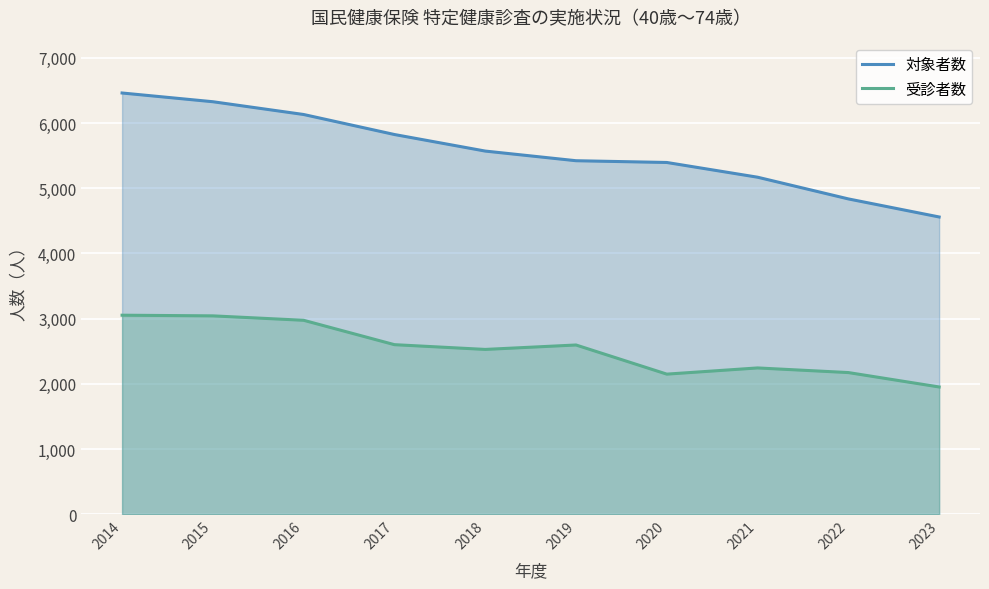

Reading left to right, extract all data points from this chart.

対象者数: 6462	6328	6132	5825	5571	5423	5396	5170	4837	4560
受診者数: 3053	3043	2975	2601	2528	2596	2149	2244	2173	1952